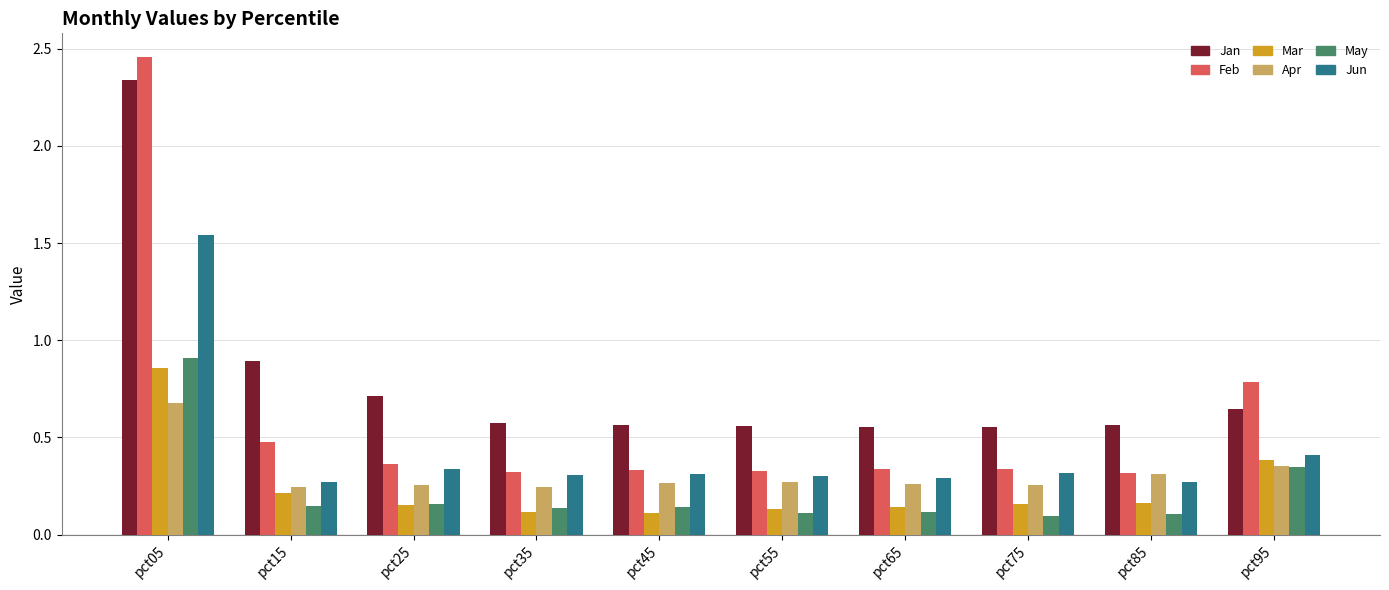

Is the value of Apr at pct45 greater than the value of Feb at pct95?

No